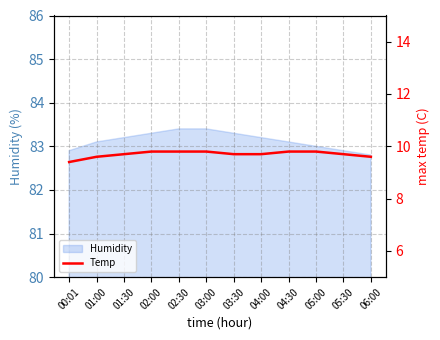

The value at 04:30 is 5.5. True or false?

False